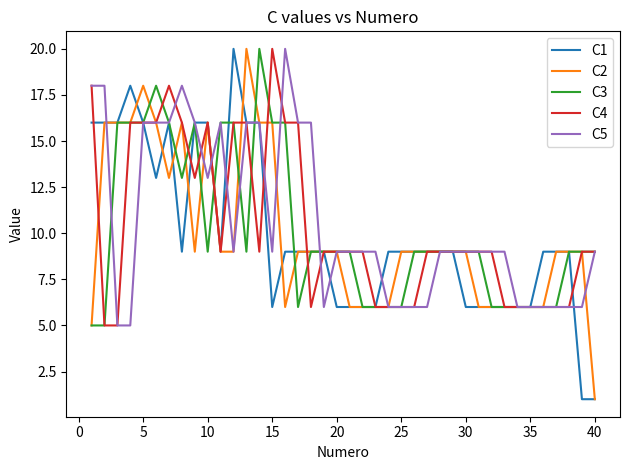

What is the greatest value displayed?

20